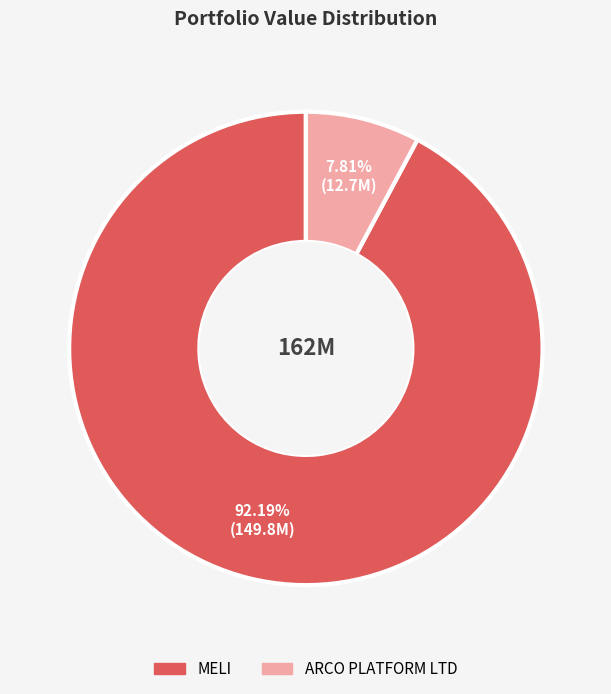

Which category accounts for the majority?

MELI